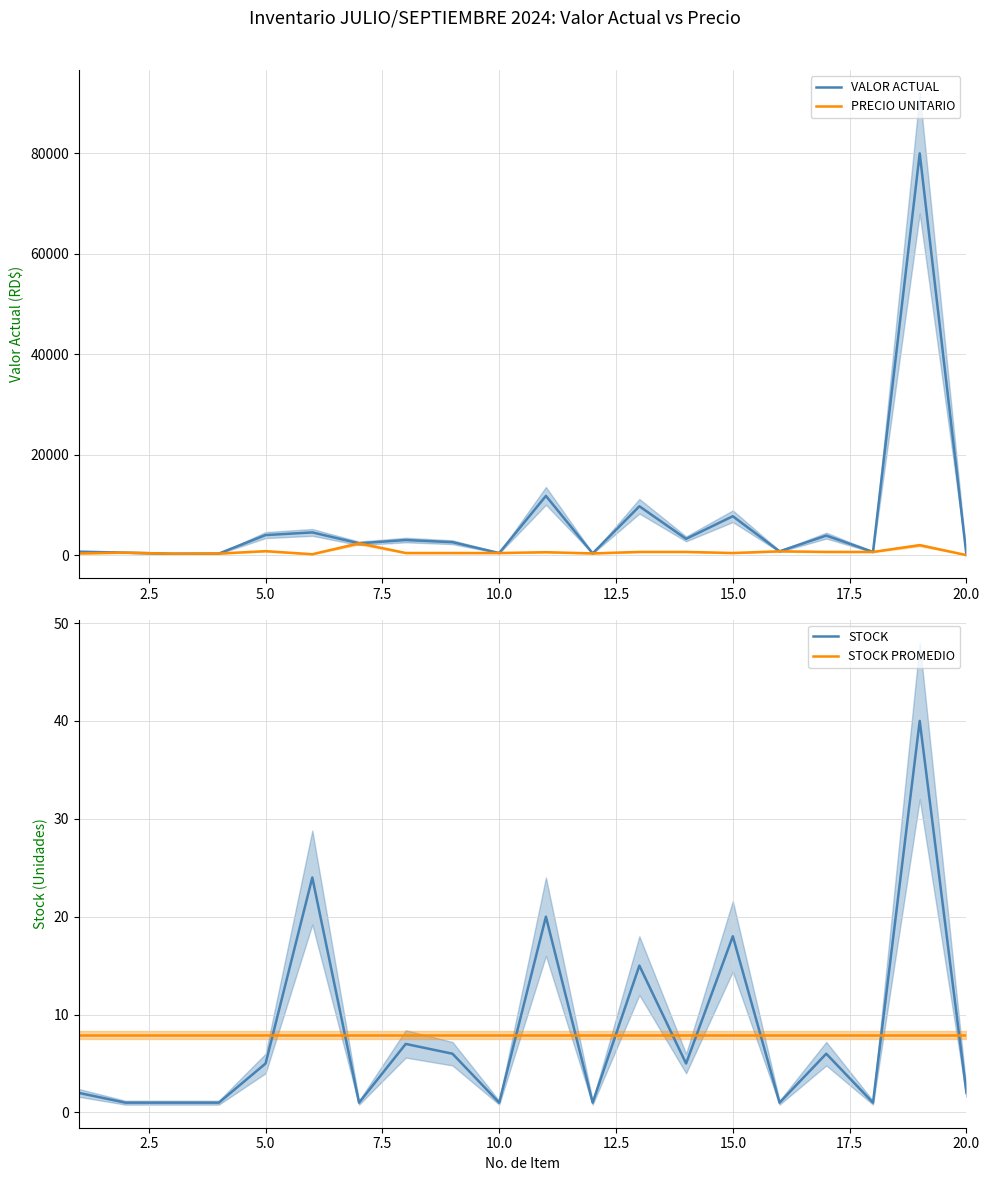

True or false: VALOR ACTUAL and STOCK PROMEDIO cross at least once.

False